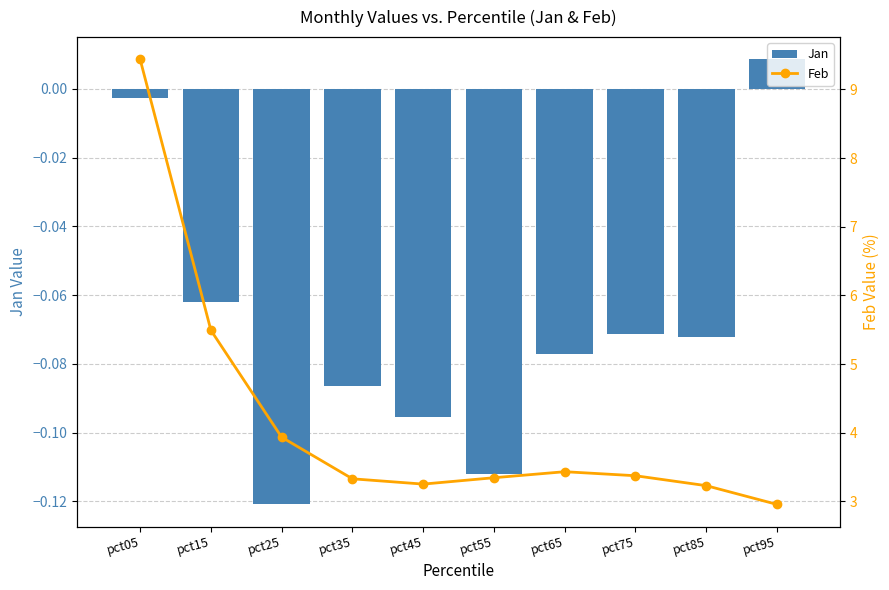

Where is Jan nearest to the value 0?

pct05